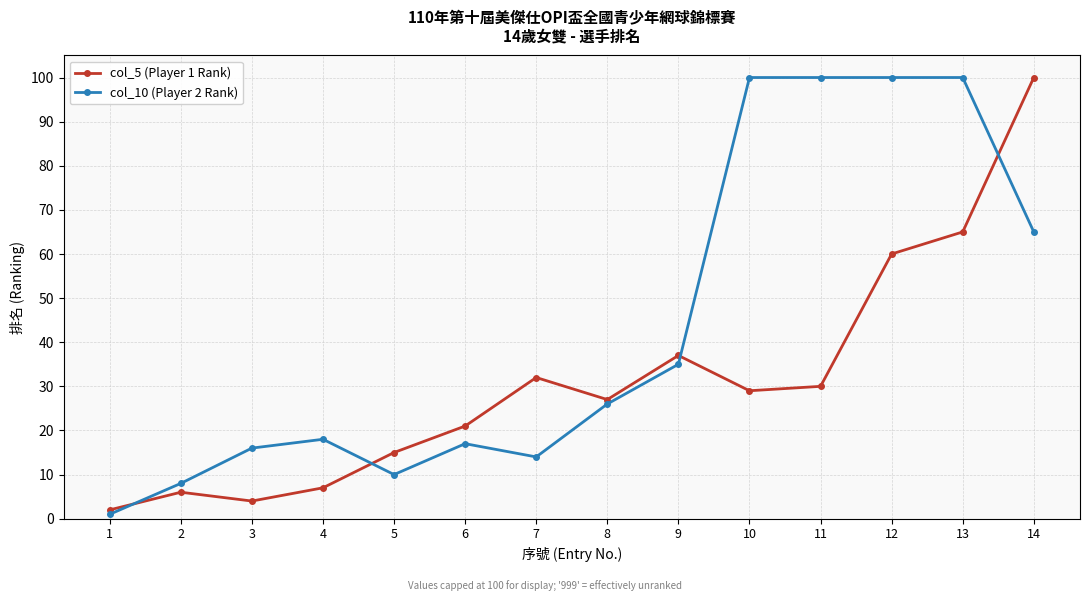

Which category has the highest value in the col_5 (Player 1 Rank) series?

14